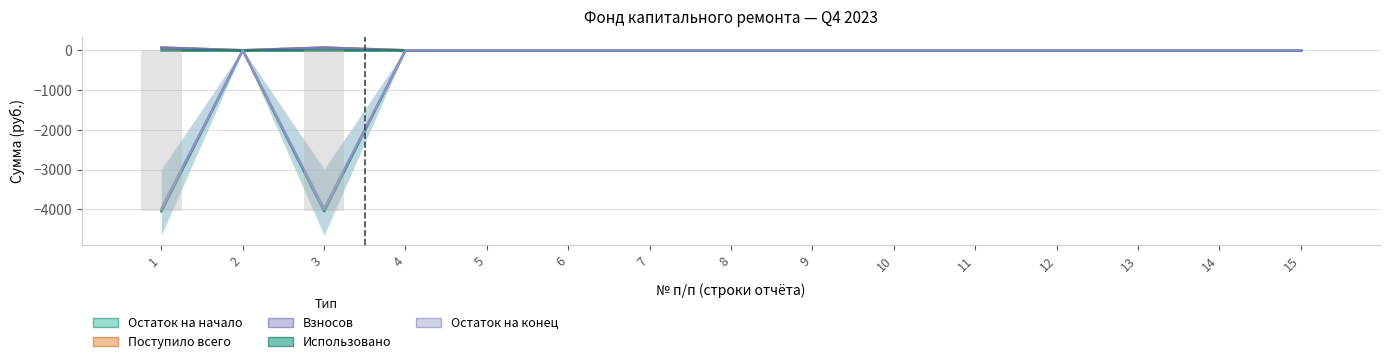

At which category is the sum across all series the highest?

2